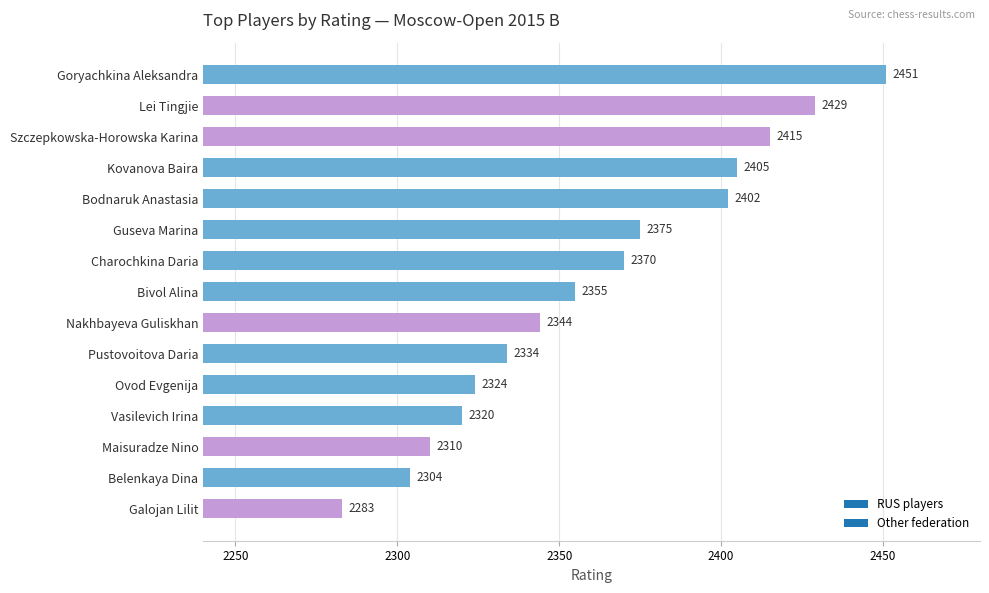

At which label is the value closest to 2367?

Charochkina Daria